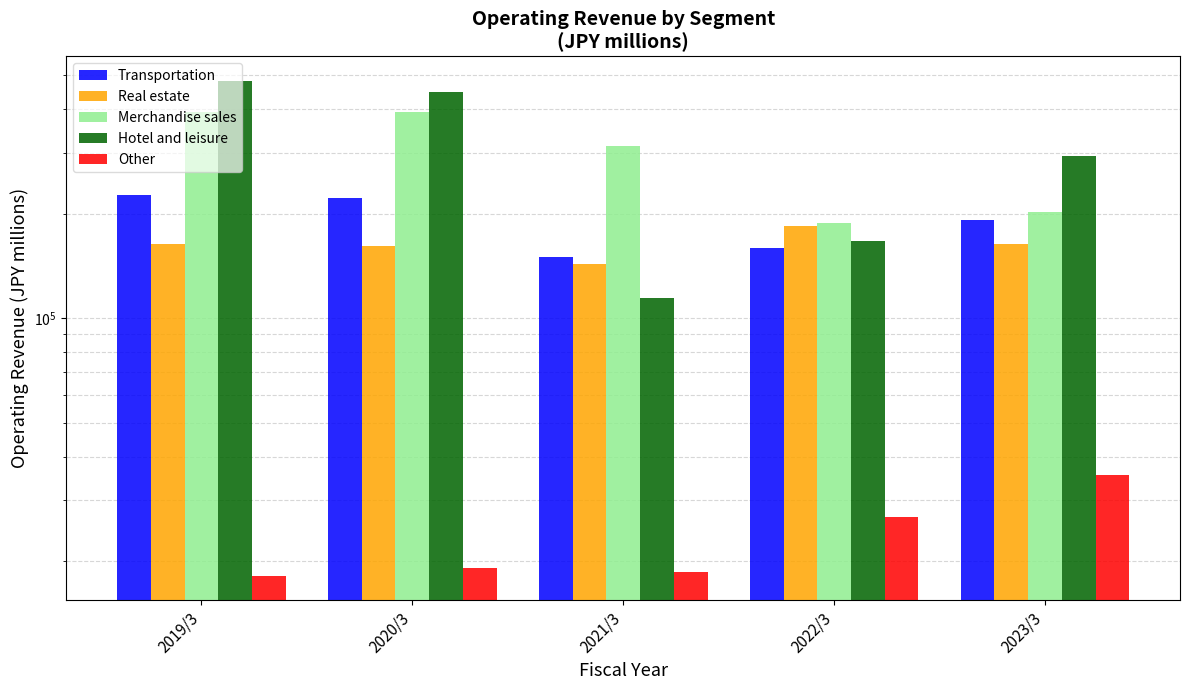

How many bars are there in each group?

5